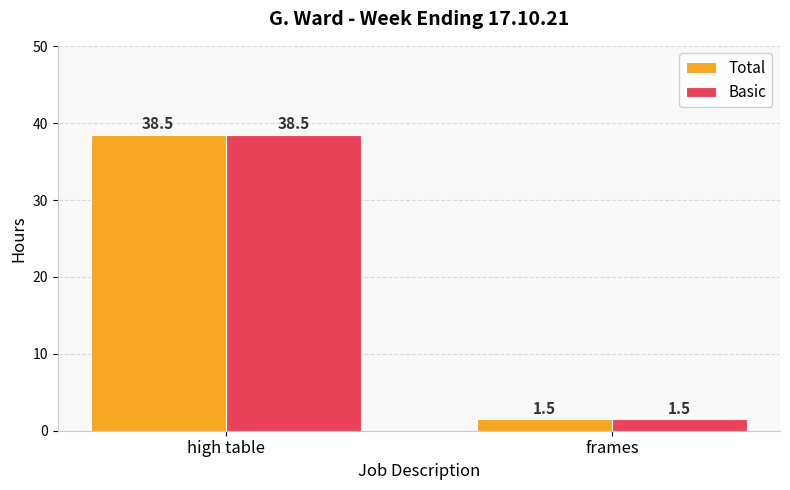

Which label corresponds to the smallest value in the chart?

frames